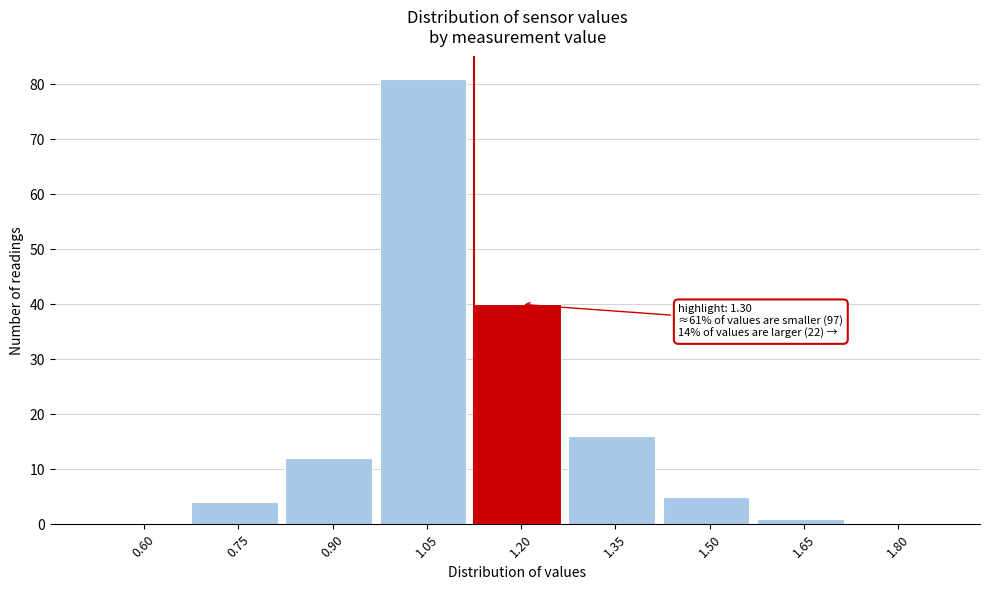

Reading left to right, what are all the values shown in this chart?

0.60=0	0.75=4	0.90=12	1.05=81	1.20=40	1.35=16	1.50=5	1.65=1	1.80=0